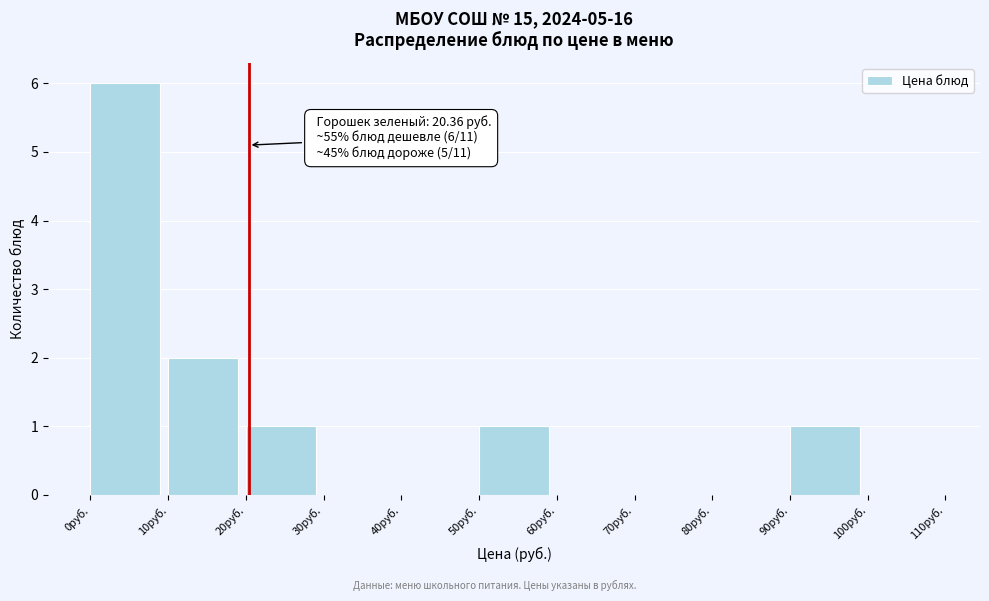

Which range on the x-axis has the tallest bar?

0 to 10